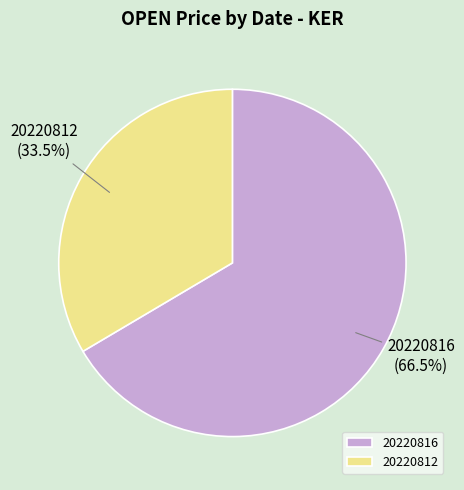

To the nearest percent, what is the difference between the 20220816 and 20220812 slice percentages?

33%